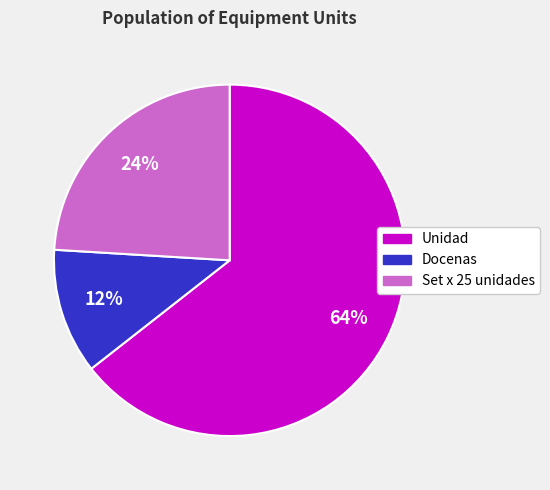

Is it true that Docenas is 24% of the pie?

False